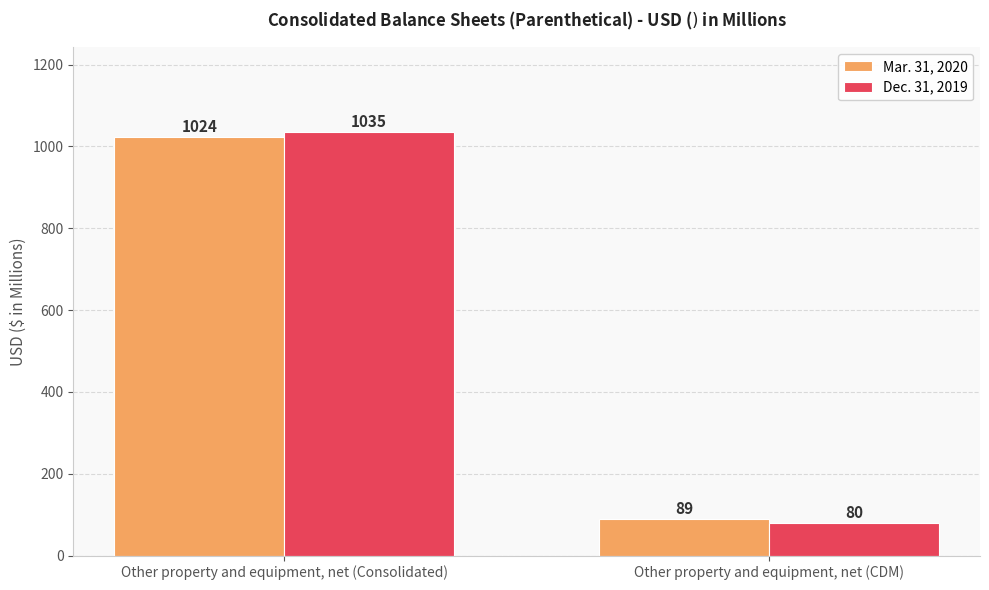

Rank the series by their average value, from highest to lowest.

Dec. 31, 2019, Mar. 31, 2020